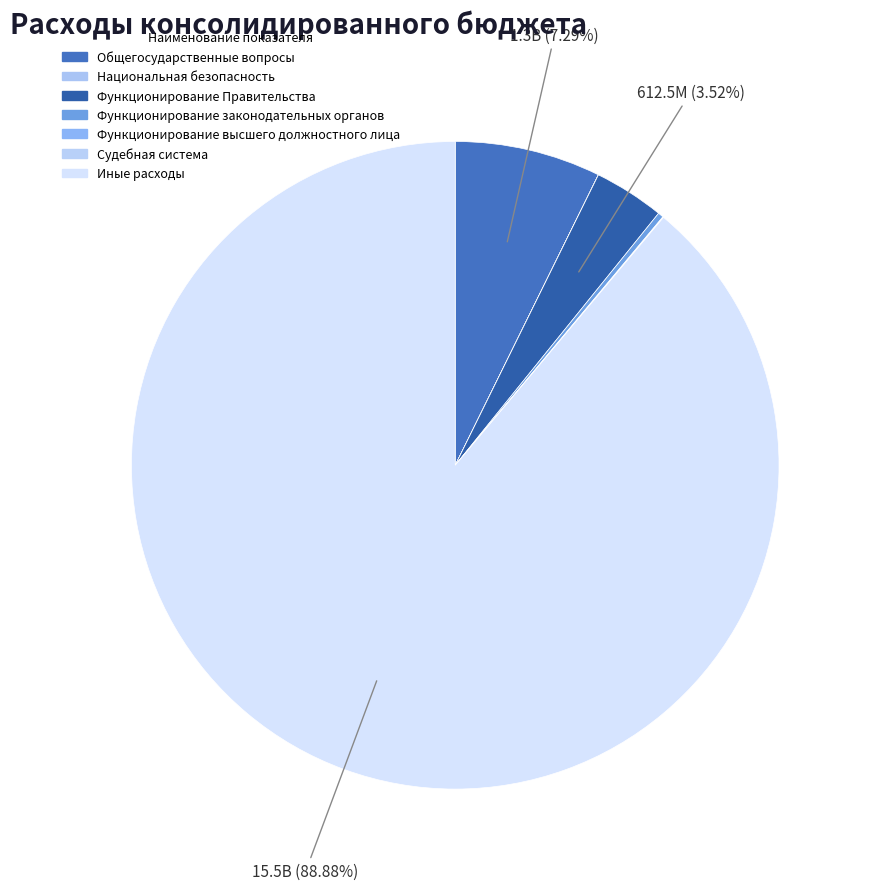

Count the number of slices in the pie.

7